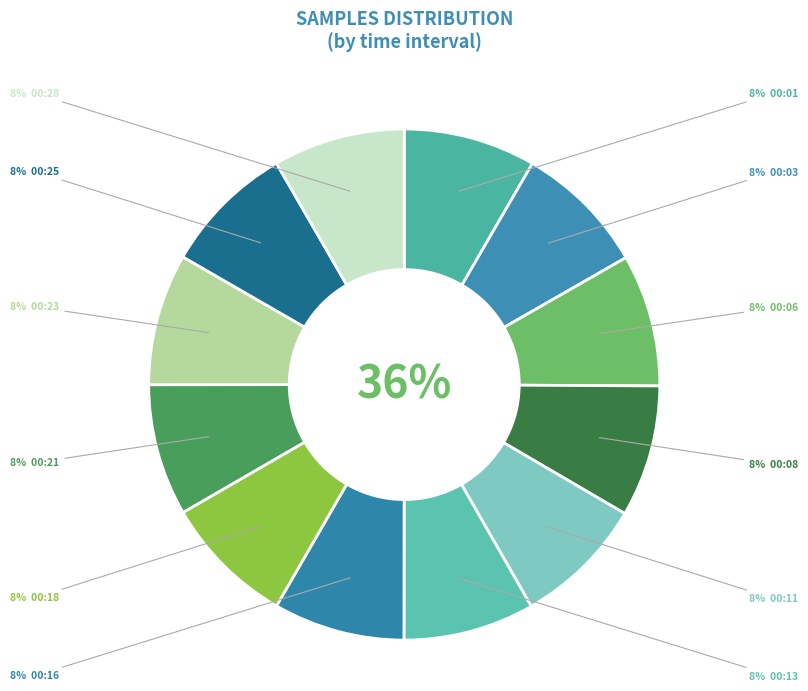

What portion of the pie excludes 00:08?

91.7%